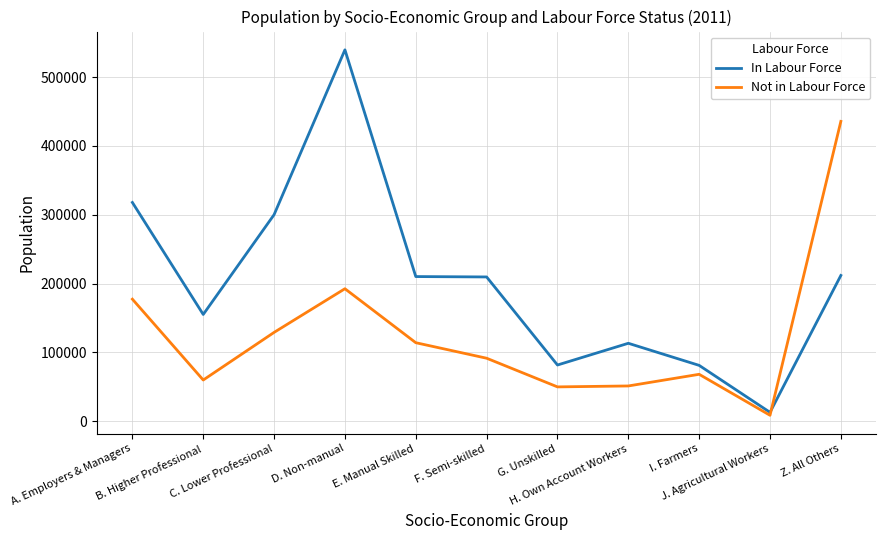

At which category does Not in Labour Force reach its first local peak?

D. Non-manual